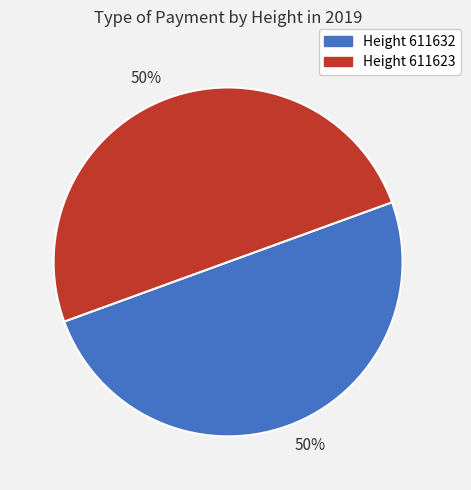

To the nearest percent, what is the average slice percentage?

50%